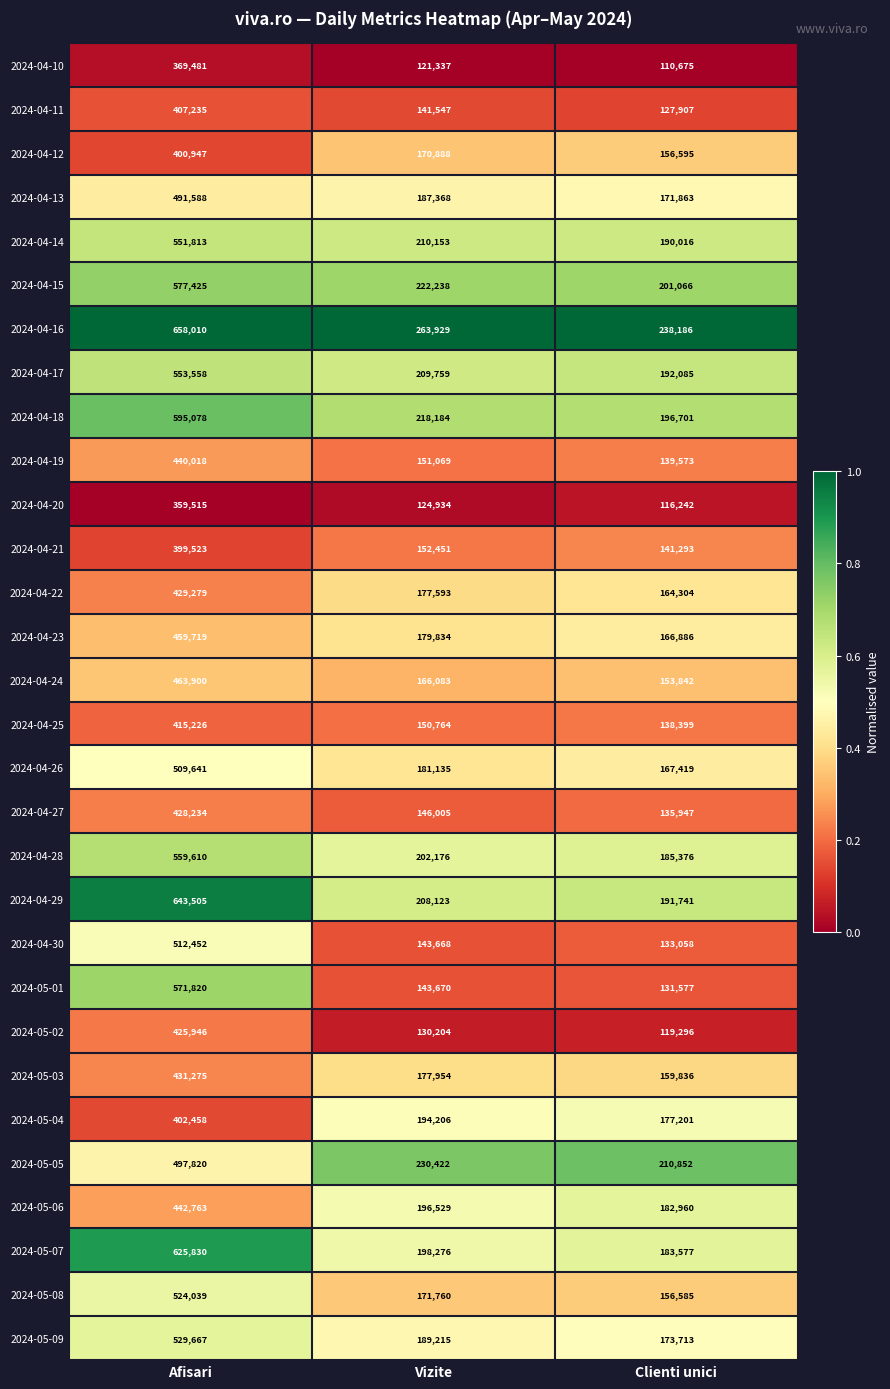

Count the number of data series in this chart.

30